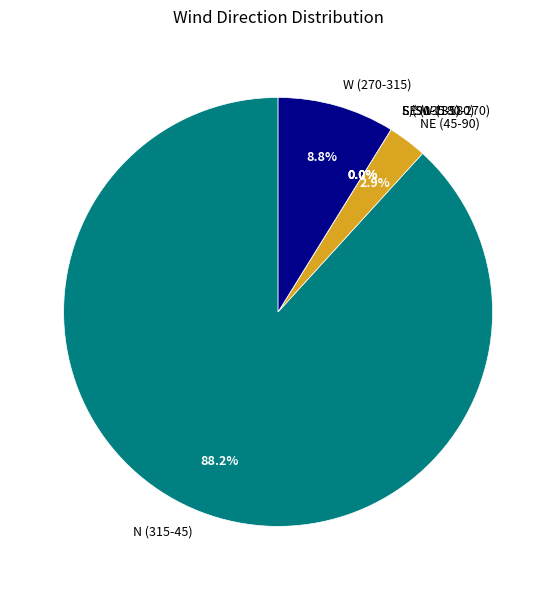

Combined, do 3 and 2 account for over 50%?

No